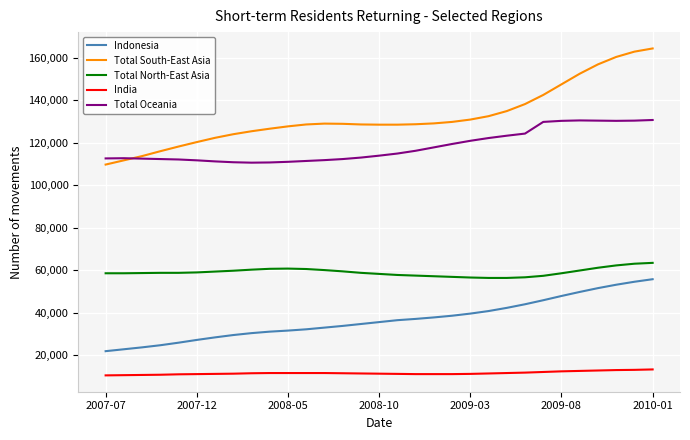

Which series has the largest total across all categories?

Total South-East Asia